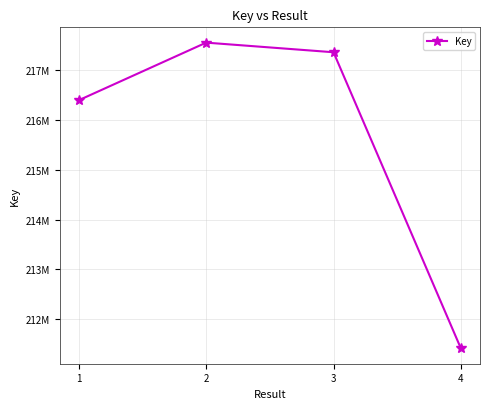

Is this an area chart (filled region under the line)?

No